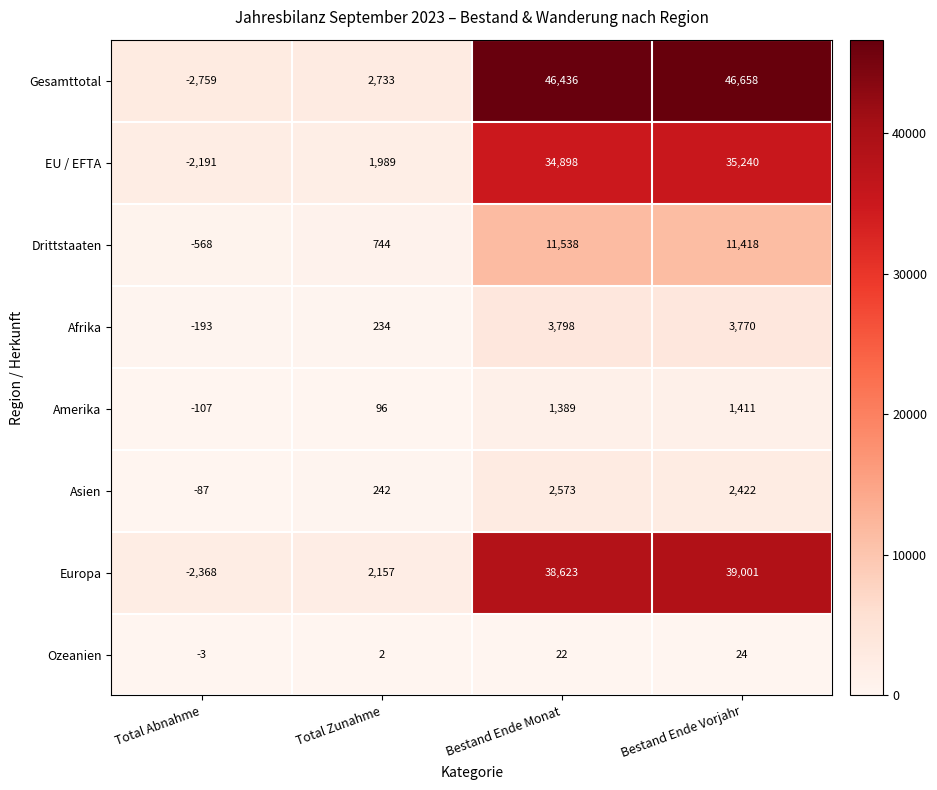

What is the sum of all Gesamttotal values?

93068